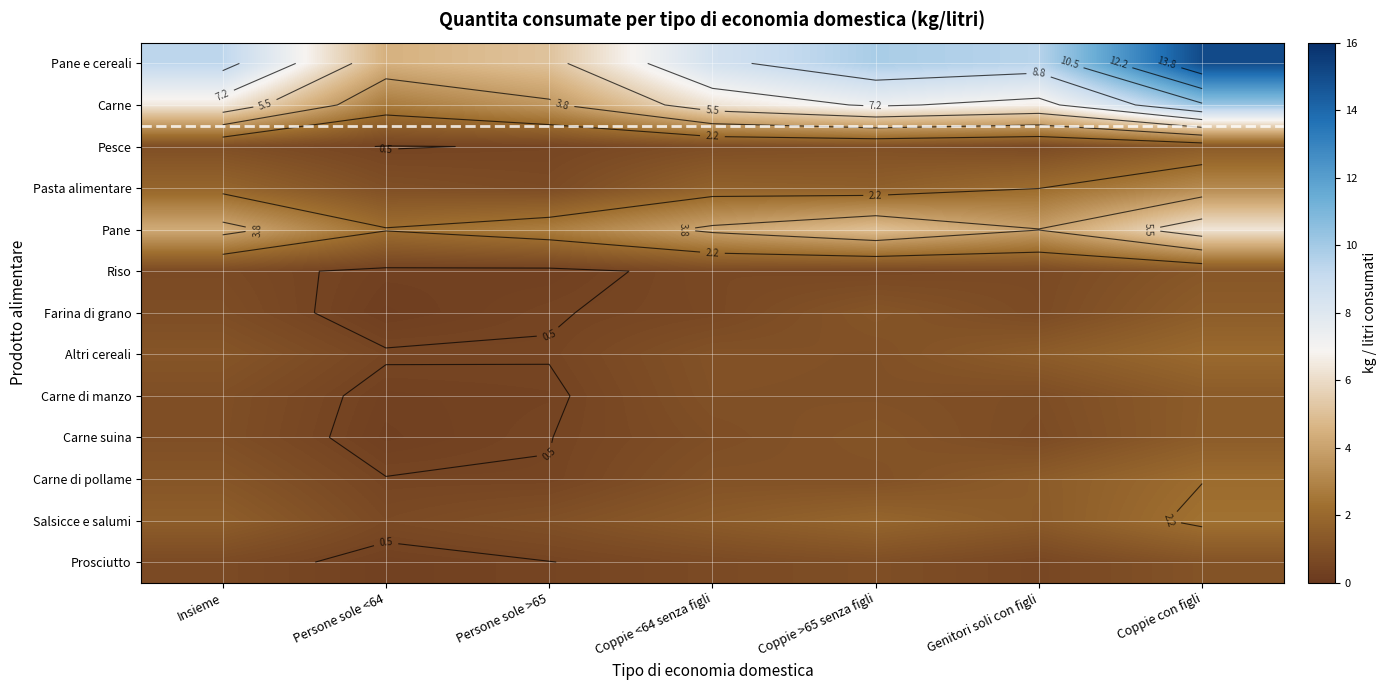

The value of Salsicce e salumi at Persone sole <64 is 0.5. True or false?

False